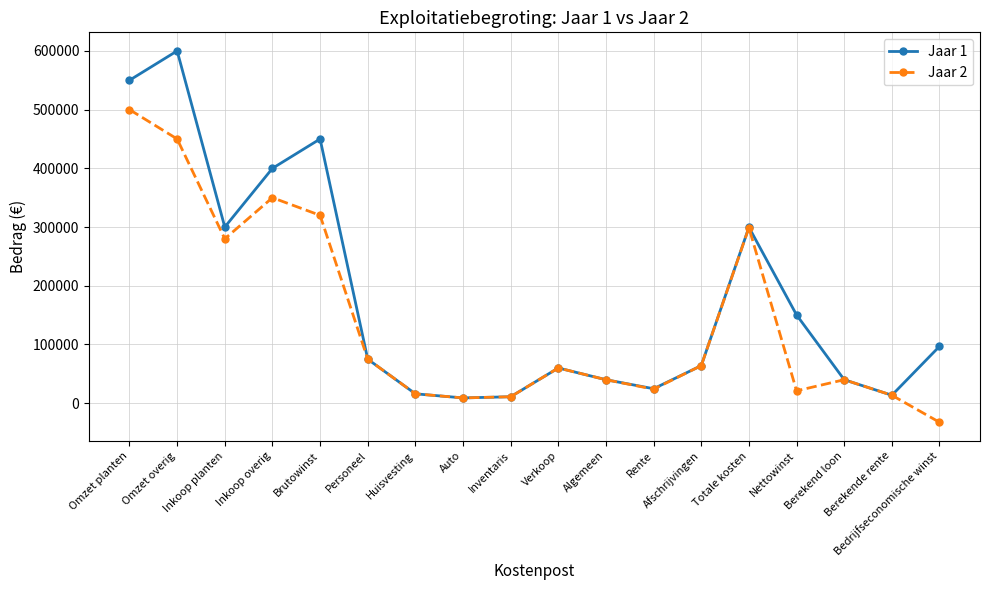

Read the Jaar 1 value at Verkoop, to the nearest 10.

60000